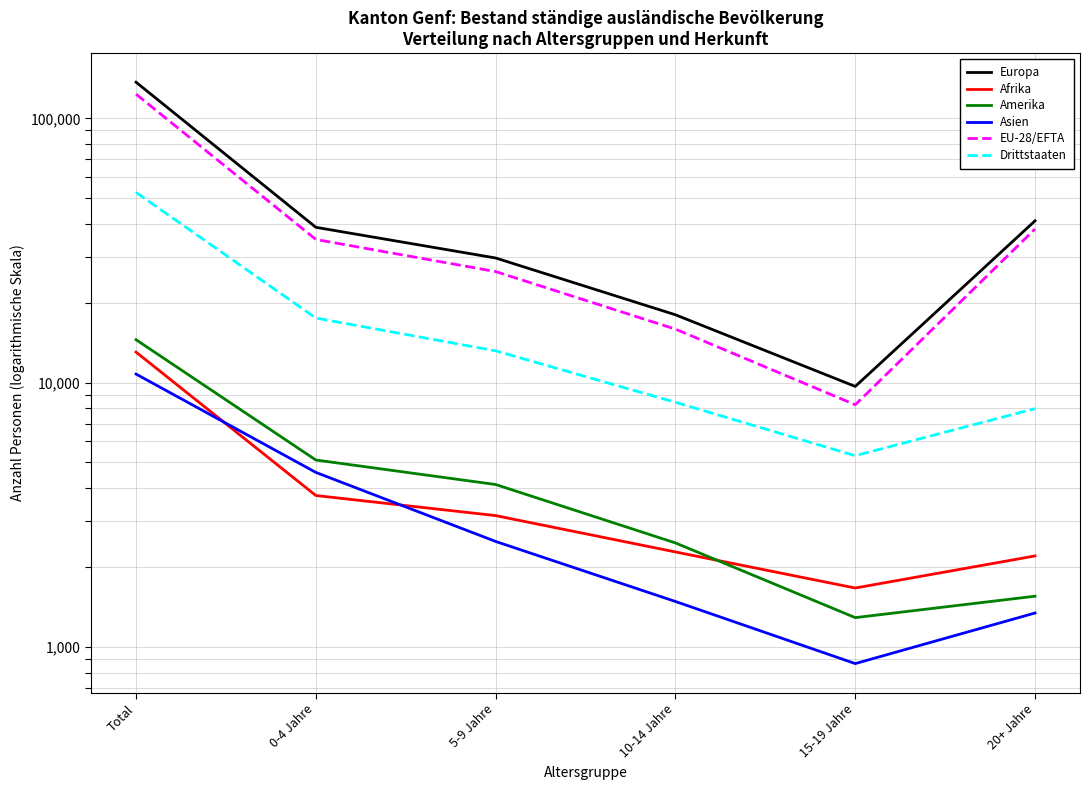

How many values in the Drittstaaten series are below 13195?

3